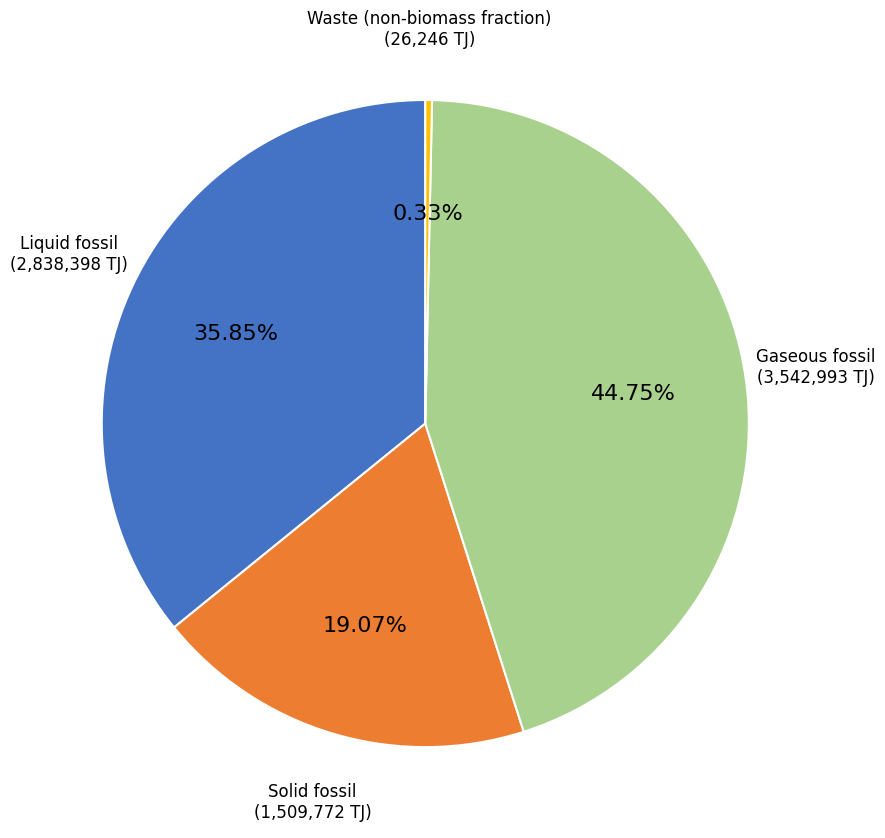

Count the number of slices in the pie.

4